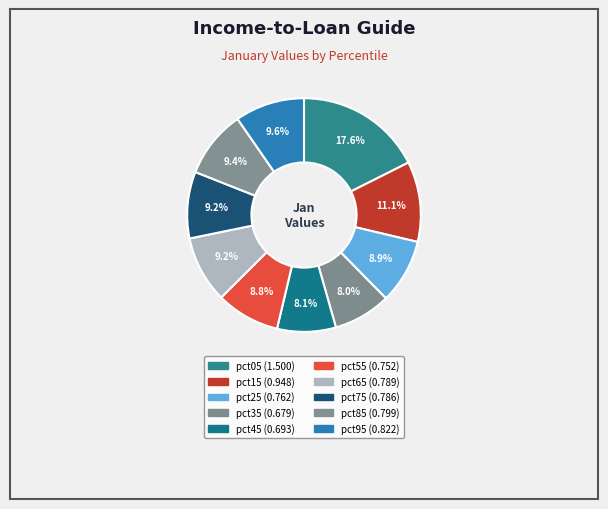

To the nearest percent, what is the average slice percentage?

10%